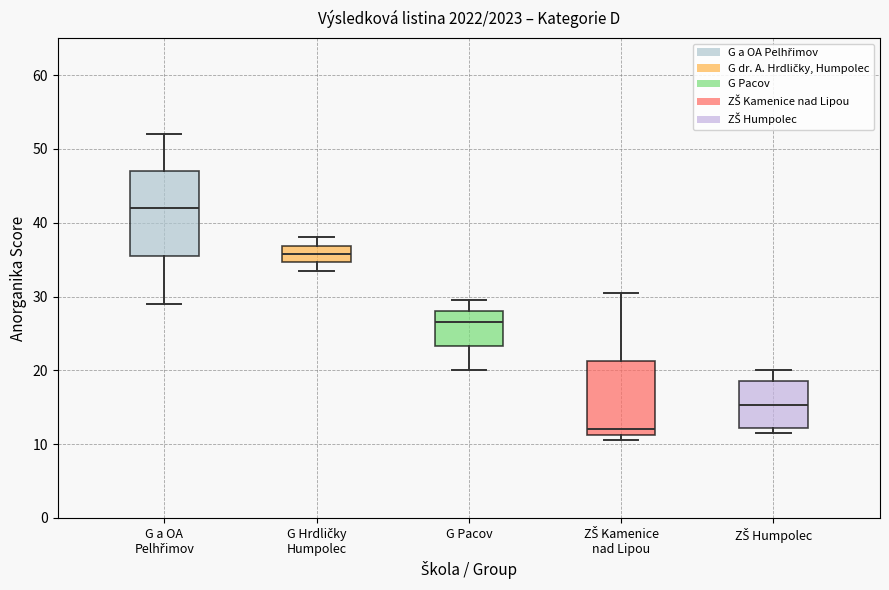

Reading left to right, transcribe this box plot: for each box, give where its median line is, the range the box spans, and where its two whiskers end, as read against the y-axis. The values are not printed on the chart, so give them approximately, as read against the axis.

G a OA Pelhřimov: median 42, box 36 to 47, whiskers 29 to 52
G Hrdličky Humpolec: median 36, box 35 to 37, whiskers 34 to 38
G Pacov: median 27, box 23 to 28, whiskers 20 to 30
ZŠ Kamenice nad Lipou: median 12, box 11 to 21, whiskers 11 (just below the box's lower edge) to 31
ZŠ Humpolec: median 15, box 12 to 19, whiskers 12 (just below the box's lower edge) to 20